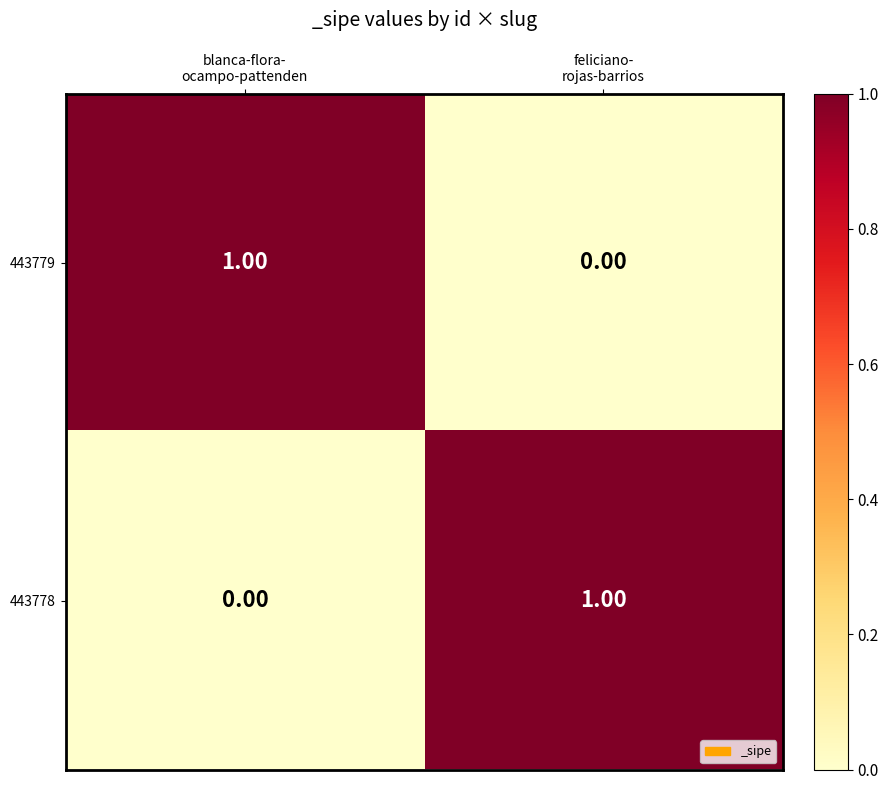

What is the spread (max minus min) of values at blanca-flora-
ocampo-pattenden?

1